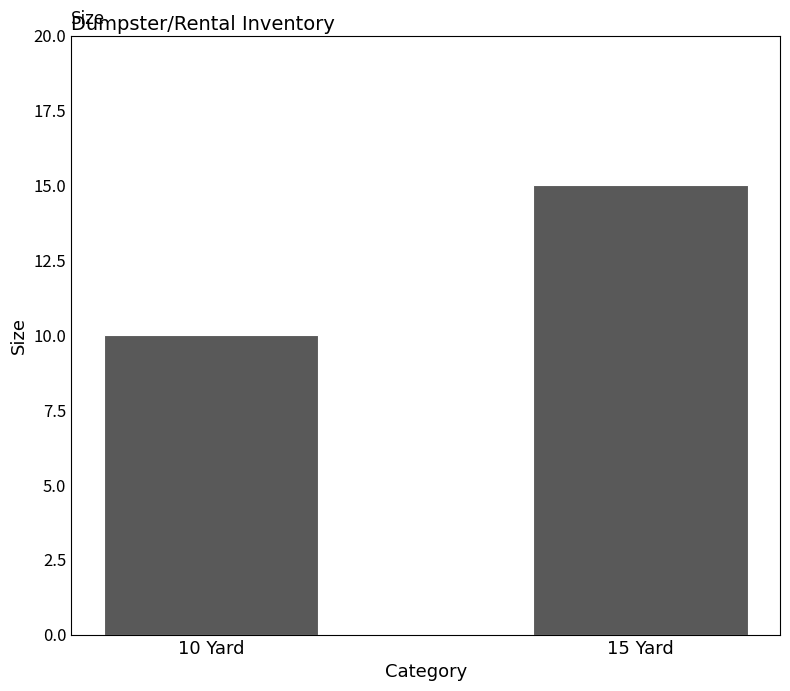

Rank the categories by value from highest to lowest.

15 Yard, 10 Yard